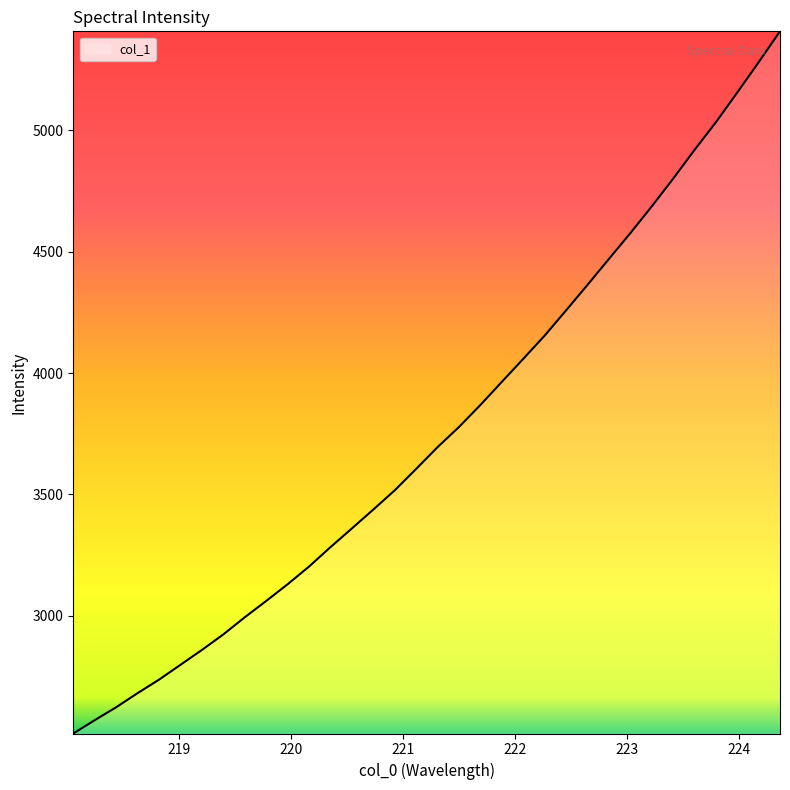

How many series are shown in this chart?

1